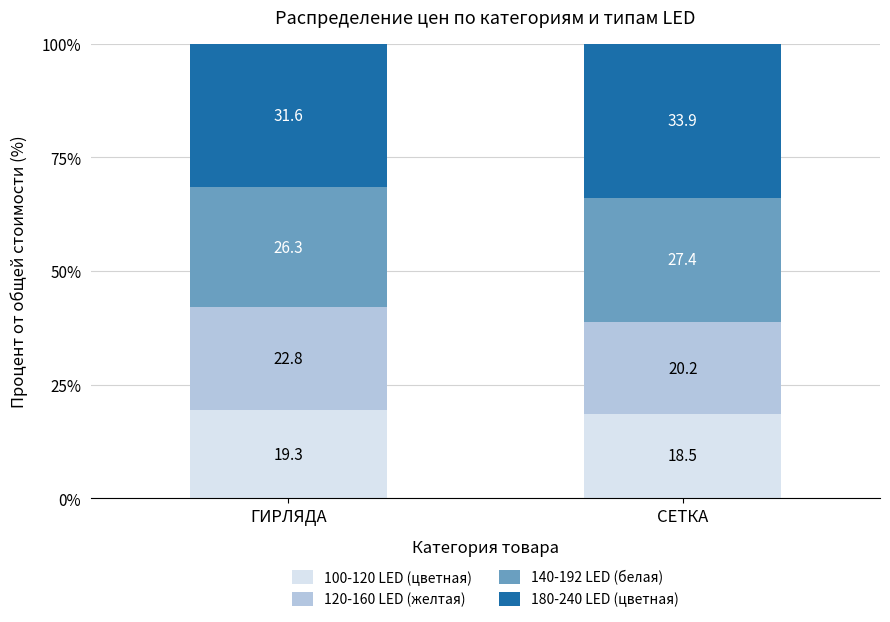

At which label is 100-120 LED (цветная) closest to 18?

СЕТКА